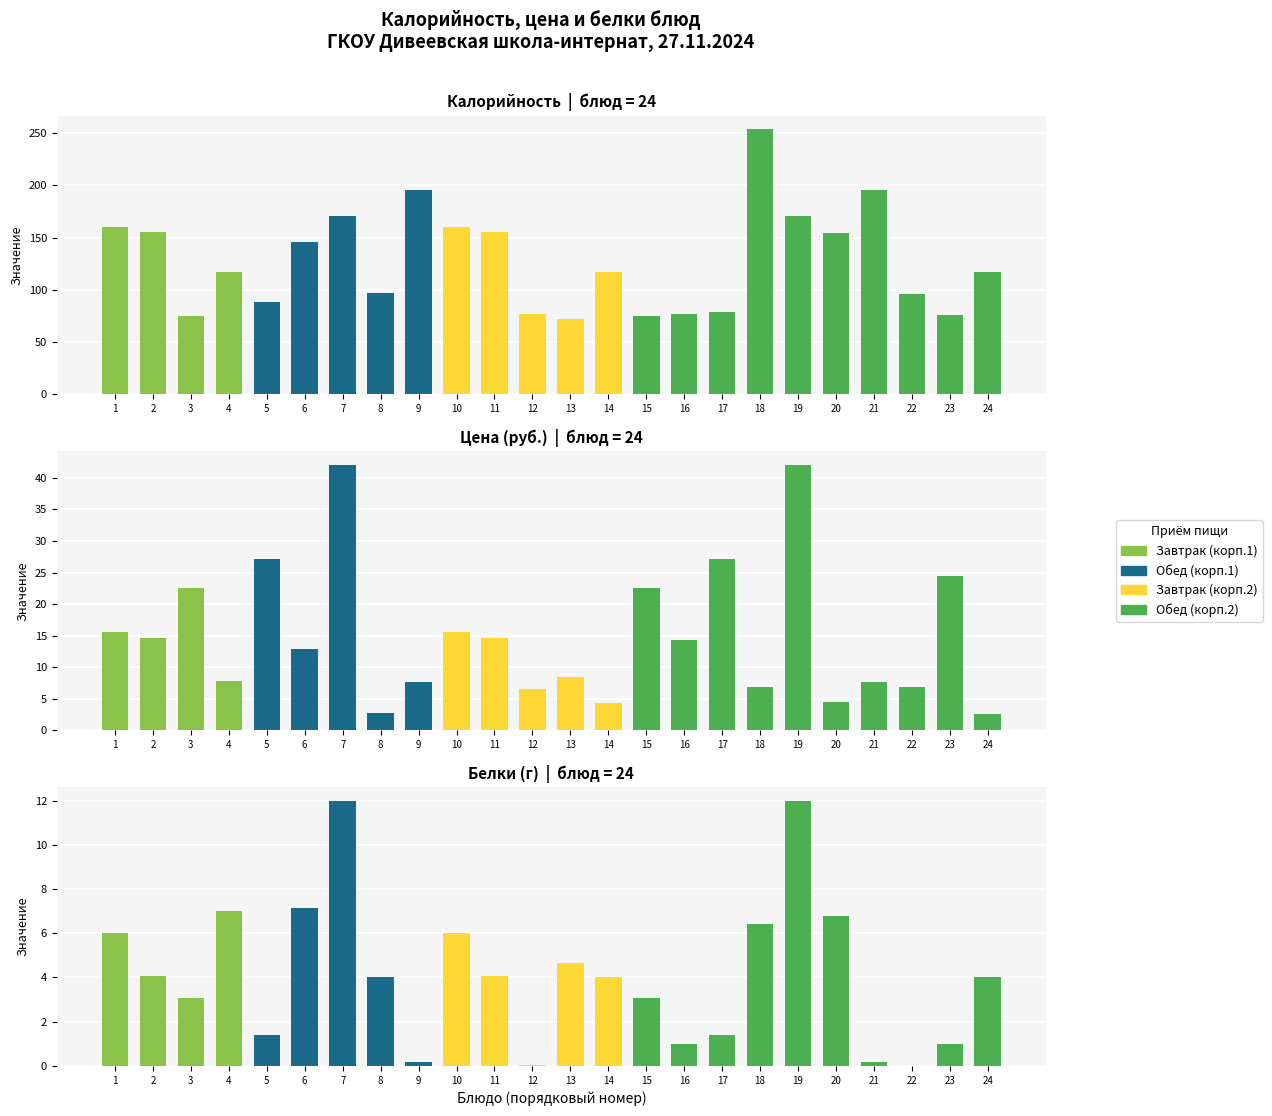

Reading left to right, transcribe all the data shown in this chart.

Калорийность: 1=160.0	2=155.0	3=75.0	4=117.0	5=88.6	6=146.0	7=171.0	8=97.0	9=196.0	10=160.0	11=155.0	12=77.0	13=72.0	14=117.0	15=75.0	16=77.0	17=79.0	18=254.0	19=171.0	20=154.0	21=196.0	22=96.0	23=76.0	24=117.0
Цена: 1=15.6	2=14.6	3=22.5	4=7.8	5=27.1	6=12.8	7=42.1	8=2.8	9=7.6	10=15.6	11=14.6	12=6.5	13=8.5	14=4.3	15=22.5	16=14.3	17=27.1	18=6.8	19=42.1	20=4.4	21=7.6	22=6.8	23=24.5	24=2.6
Белки: 1=6.0	2=4.1	3=3.1	4=7.0	5=1.4	6=7.1	7=12.0	8=4.0	9=0.2	10=6.0	11=4.1	12=0.0	13=4.6	14=4.0	15=3.1	16=1.0	17=1.4	18=6.4	19=12.0	20=6.8	21=0.2	22=0.0	23=1.0	24=4.0